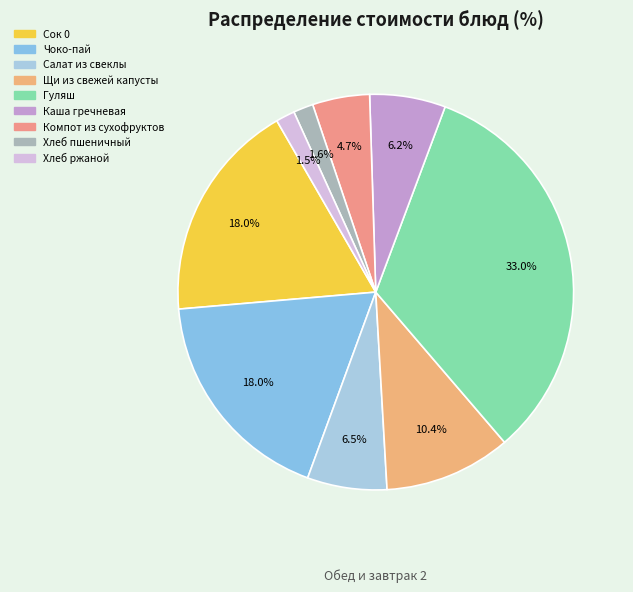

Approximately how many times larger is the value at Чоко-пай compared to Хлеб пшеничный?

11.1